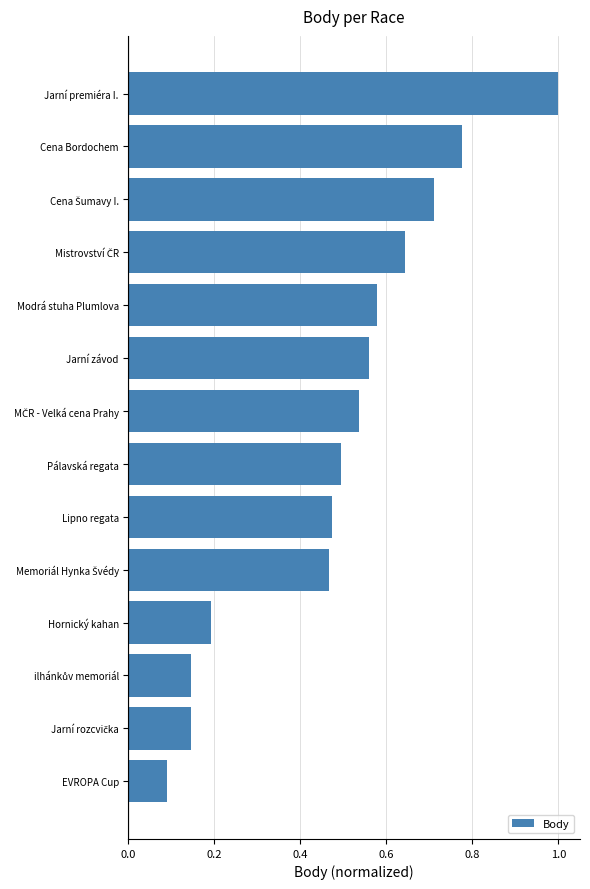

Is it true that the value at Hornický kahan is 0.1?

False